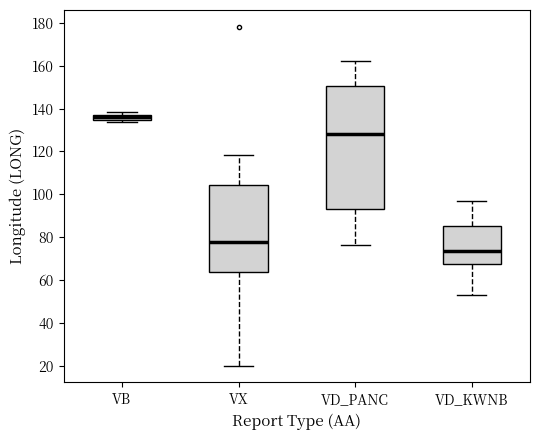

Where does the median line of the box for VD_PANC sit on the y-axis? The values are not printed on the chart, so give them approximately, as read against the axis.

128